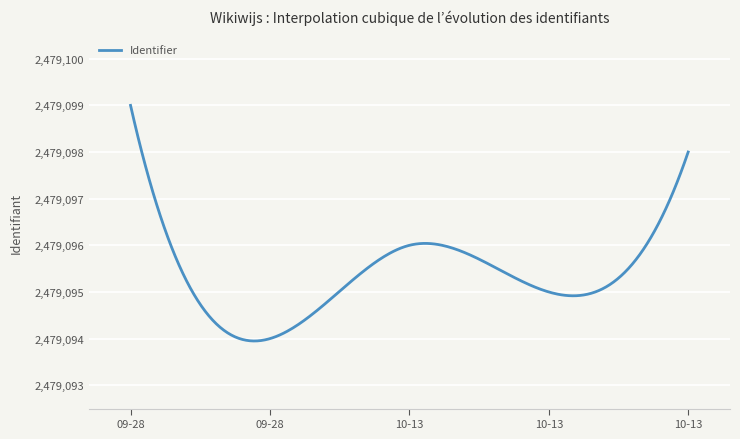

What is the smallest value displayed?

2479093.9